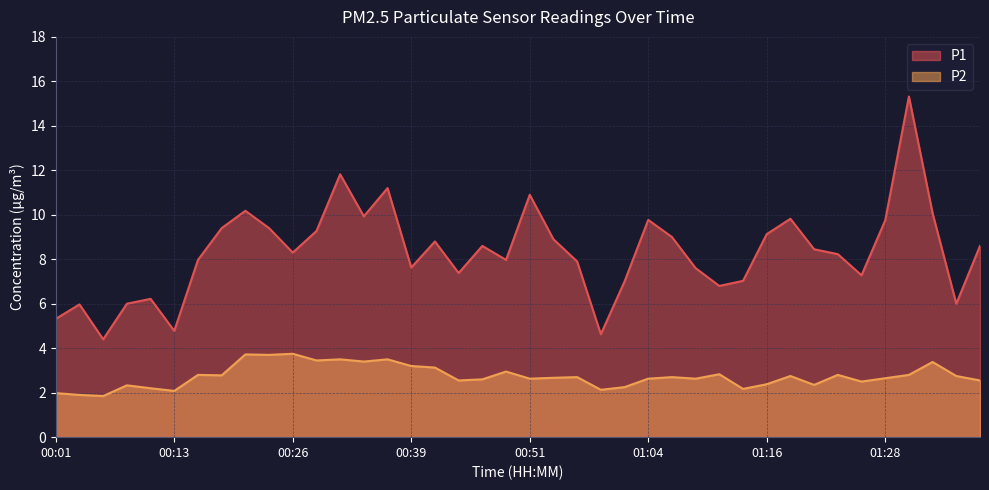

True or false: P1 has more than 0 points higher than both neighbors.

True